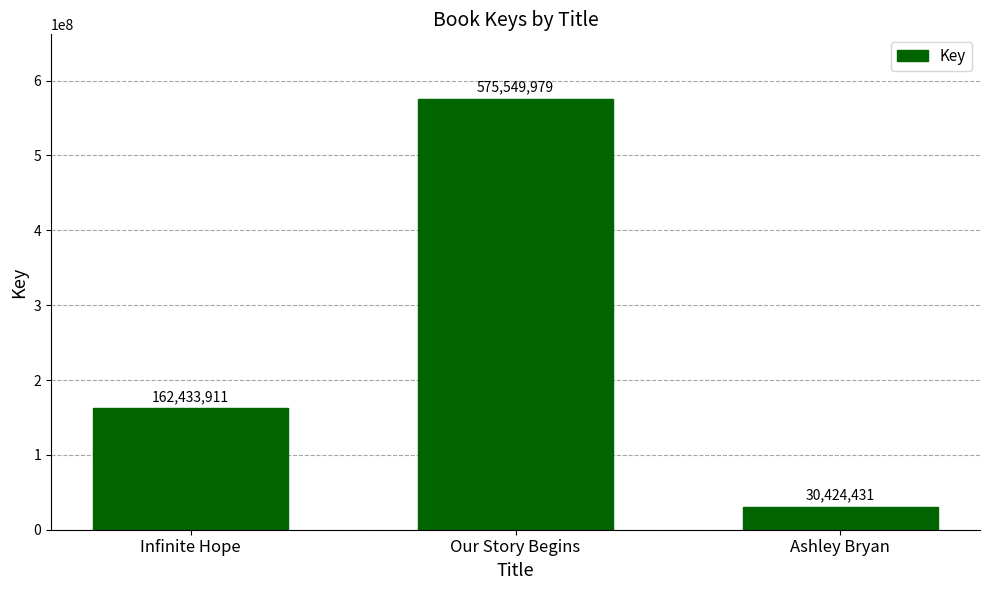

What is the difference between the values at Our Story Begins and Ashley Bryan?

545125548